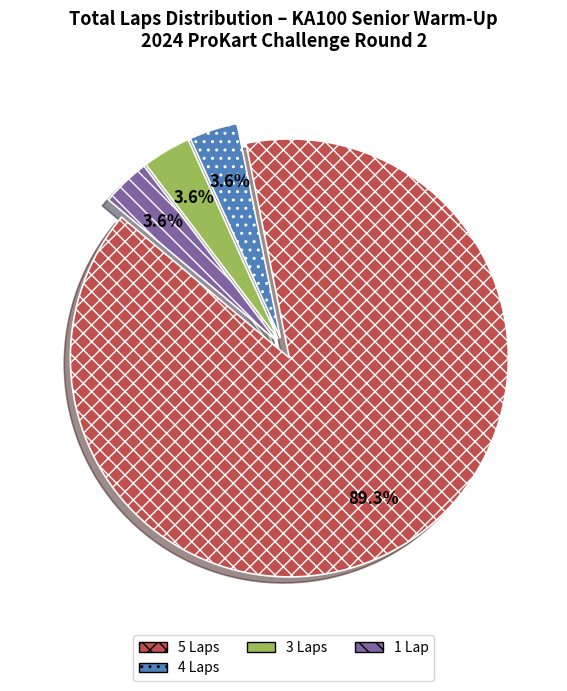

How many segments does this pie chart have?

4